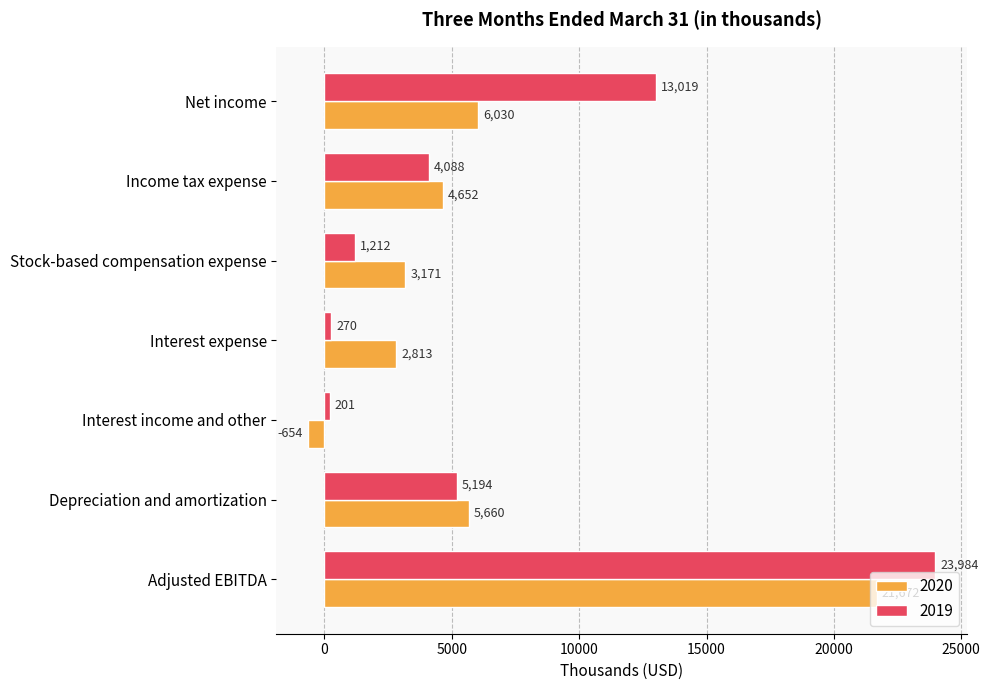

The value of 2020 at Adjusted EBITDA is 8222. True or false?

False